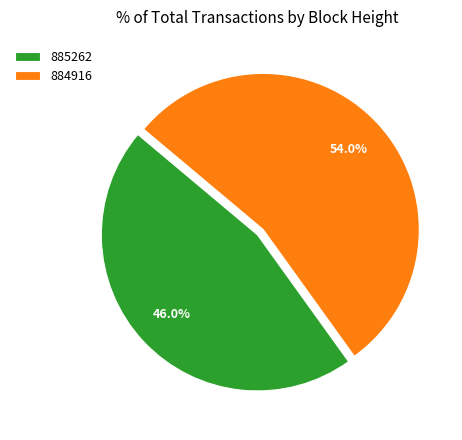

What percentage is the 885262 slice, to the nearest percent?

46%